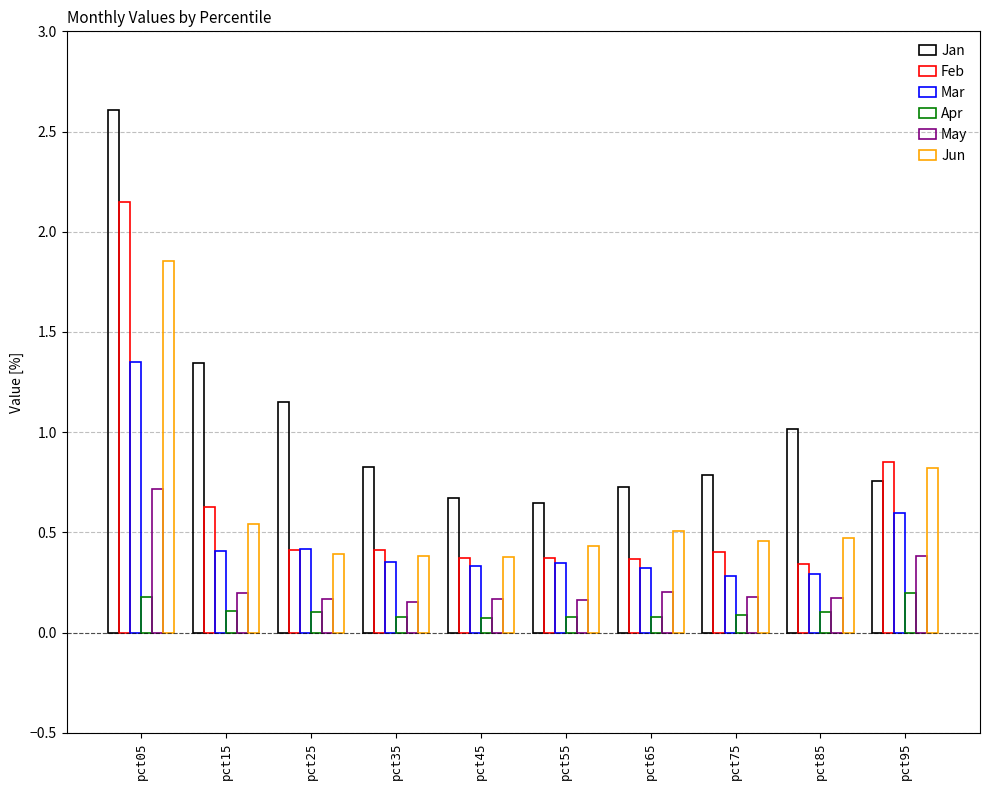

How many data points does each series have?

10